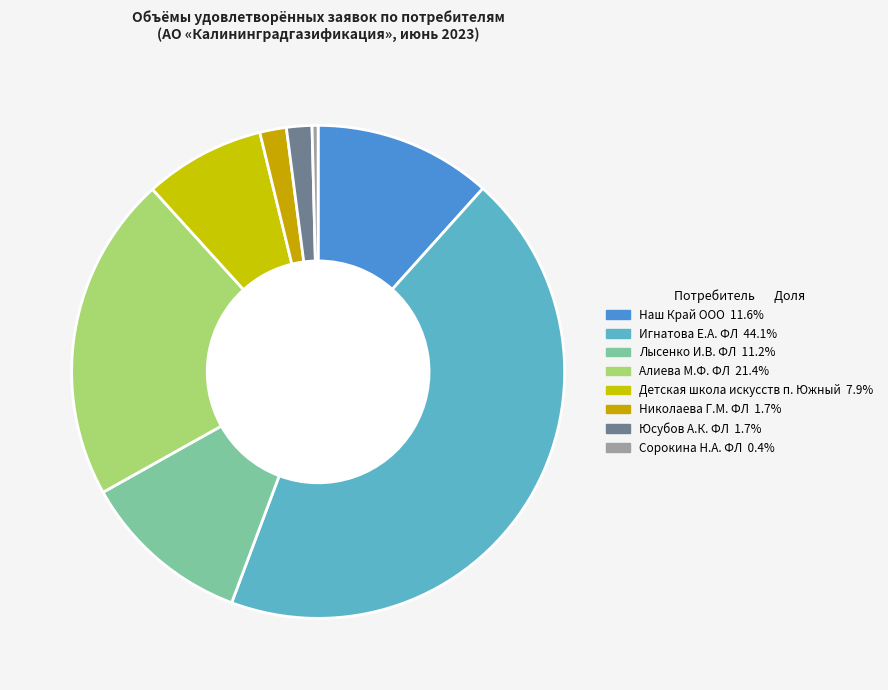

How many slices are in this pie chart?

8